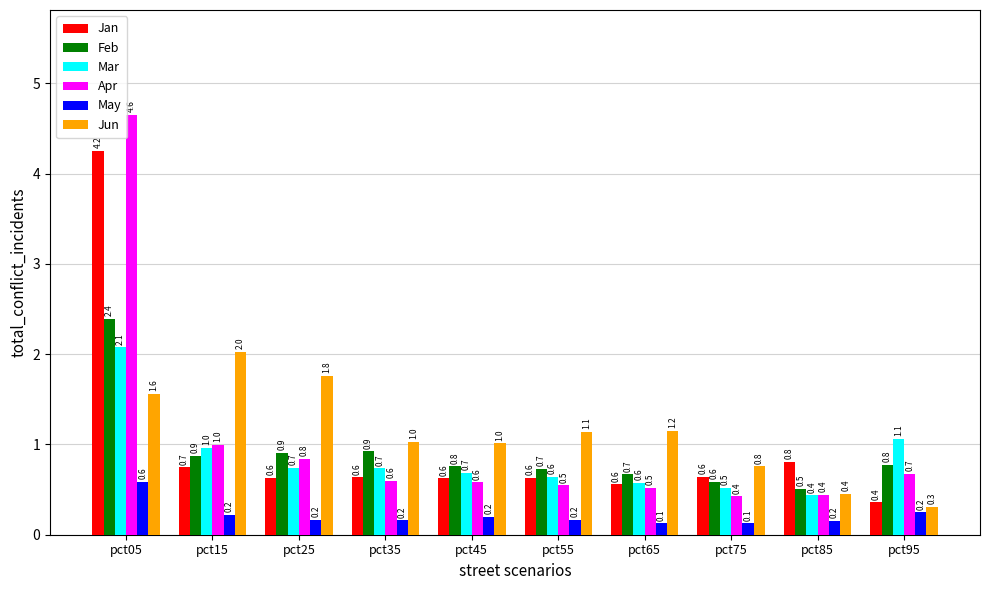

Reading left to right, list all the values displayed in this chart.

Jan: pct05=4.2	pct15=0.7	pct25=0.6	pct35=0.6	pct45=0.6	pct55=0.6	pct65=0.6	pct75=0.6	pct85=0.8	pct95=0.4
Feb: pct05=2.4	pct15=0.9	pct25=0.9	pct35=0.9	pct45=0.8	pct55=0.7	pct65=0.7	pct75=0.6	pct85=0.5	pct95=0.8
Mar: pct05=2.1	pct15=1.0	pct25=0.7	pct35=0.7	pct45=0.7	pct55=0.6	pct65=0.6	pct75=0.5	pct85=0.4	pct95=1.1
Apr: pct05=4.6	pct15=1.0	pct25=0.8	pct35=0.6	pct45=0.6	pct55=0.5	pct65=0.5	pct75=0.4	pct85=0.4	pct95=0.7
May: pct05=0.6	pct15=0.2	pct25=0.2	pct35=0.2	pct45=0.2	pct55=0.2	pct65=0.1	pct75=0.1	pct85=0.2	pct95=0.2
Jun: pct05=1.6	pct15=2.0	pct25=1.8	pct35=1.0	pct45=1.0	pct55=1.1	pct65=1.2	pct75=0.8	pct85=0.4	pct95=0.3